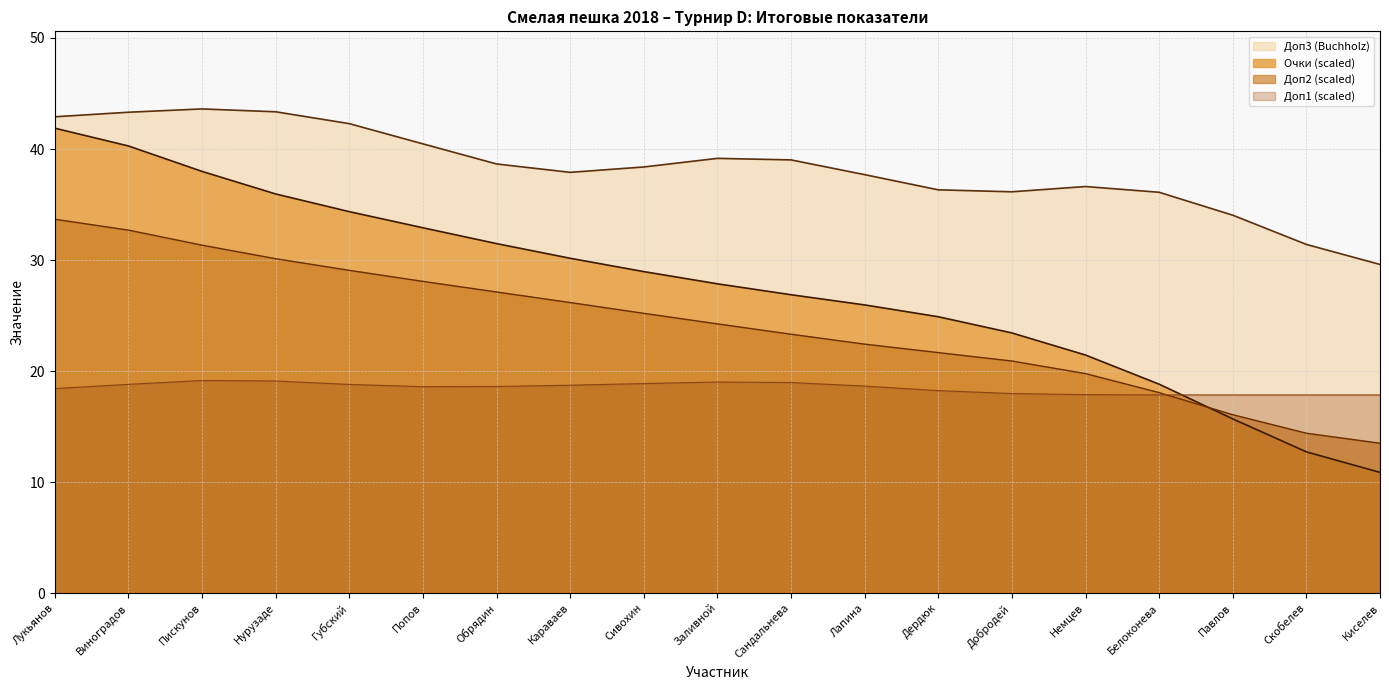

Which series has the largest total across all categories?

Доп3 (Buchholz)